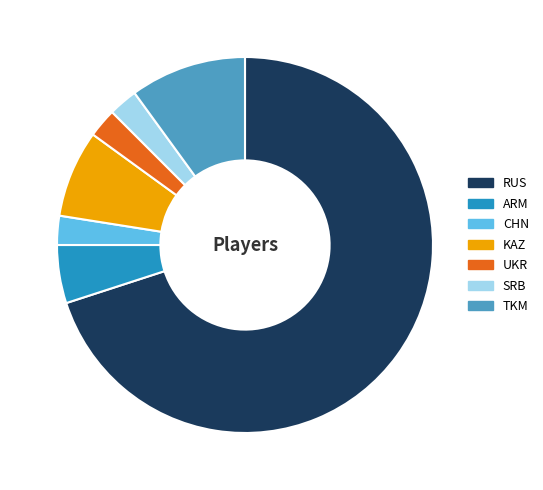

Combined, do KAZ and ARM account for over 50%?

No